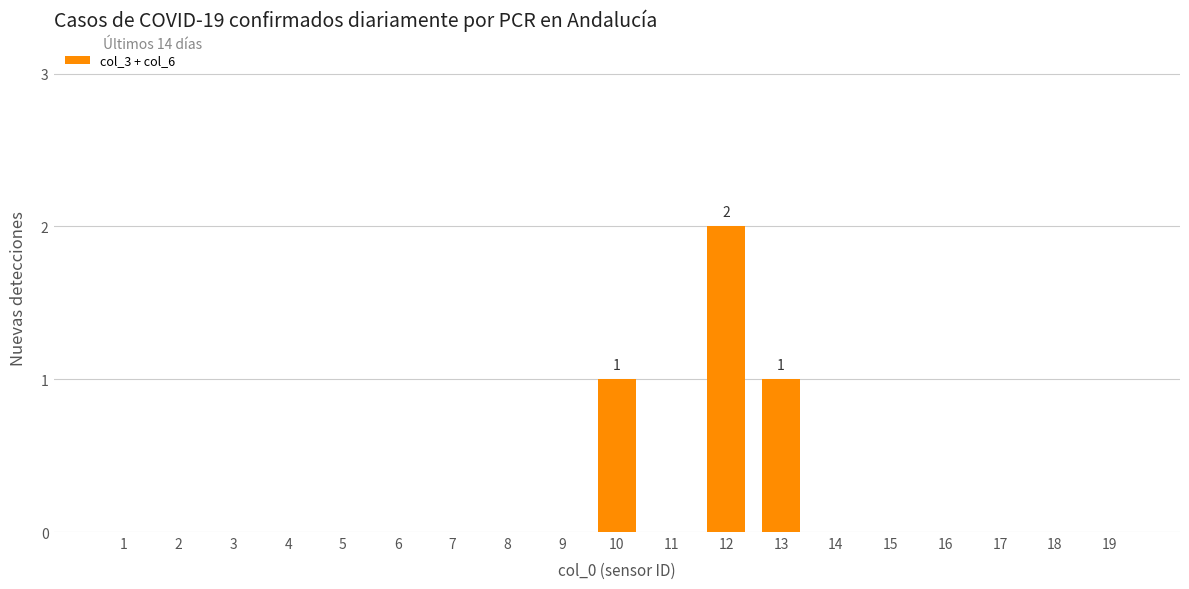

At which category does the chart reach its peak across all series?

12